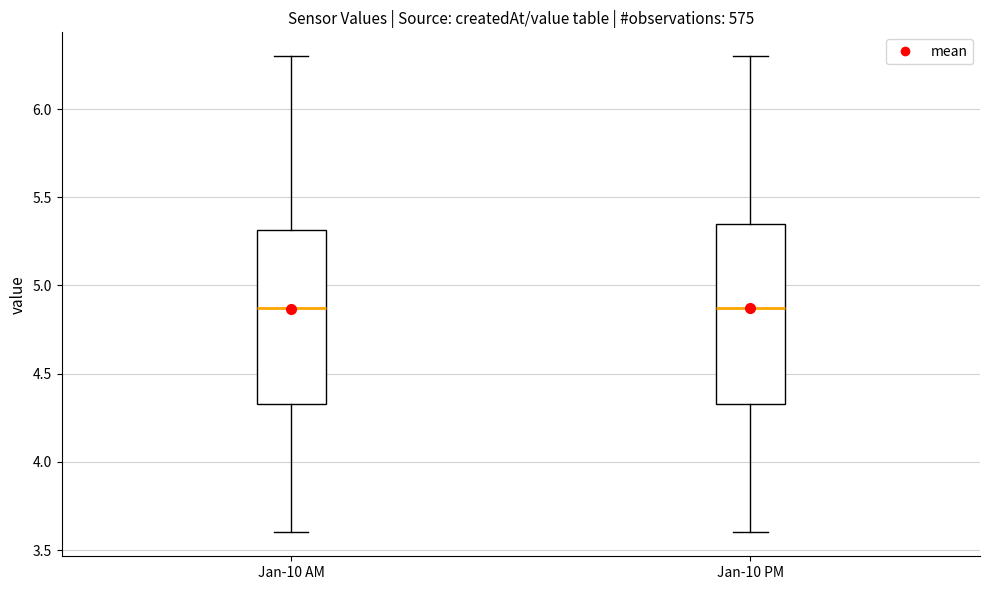

Where is the lower edge of the box for Jan-10 AM on the y-axis? The values are not printed on the chart, so give them approximately, as read against the axis.

4.35